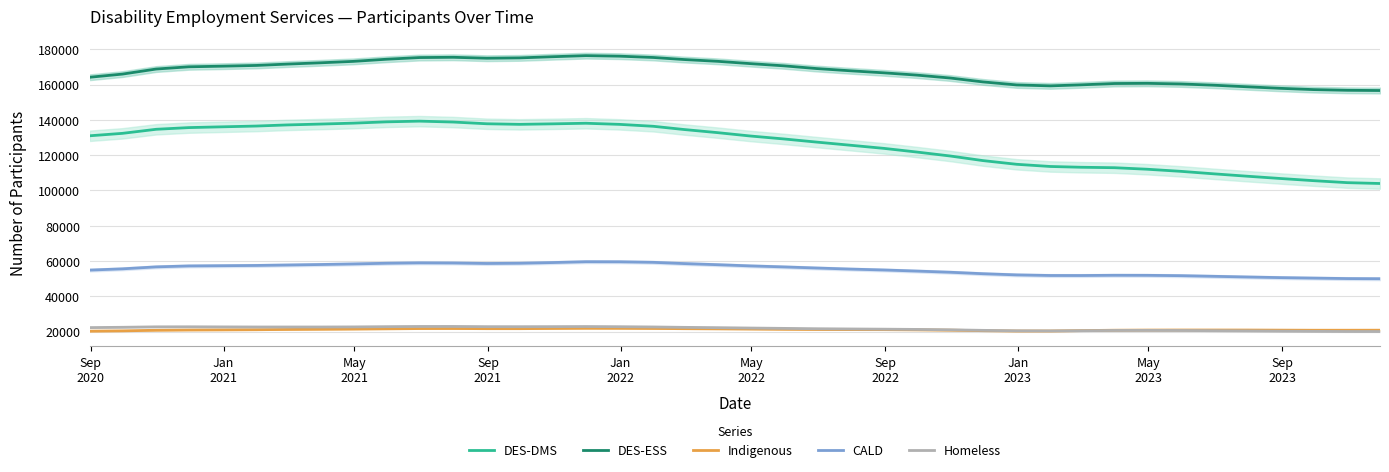

What is the minimum value for DES-ESS?

156643.0